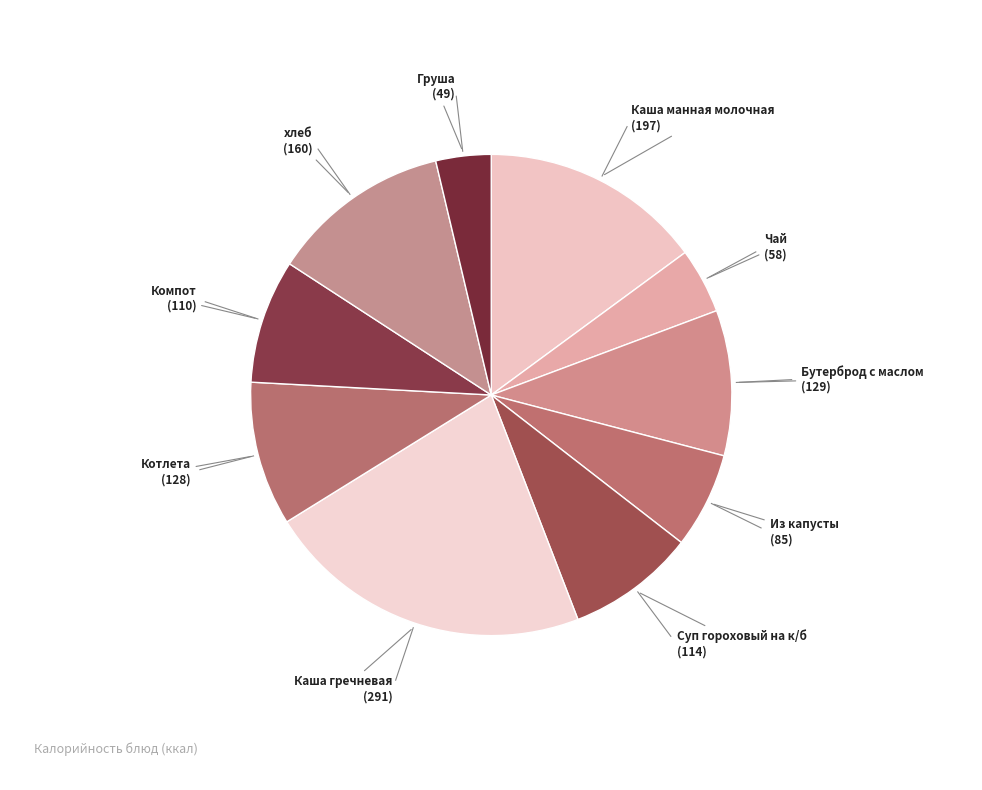

Which slice is the largest?

Каша гречневая